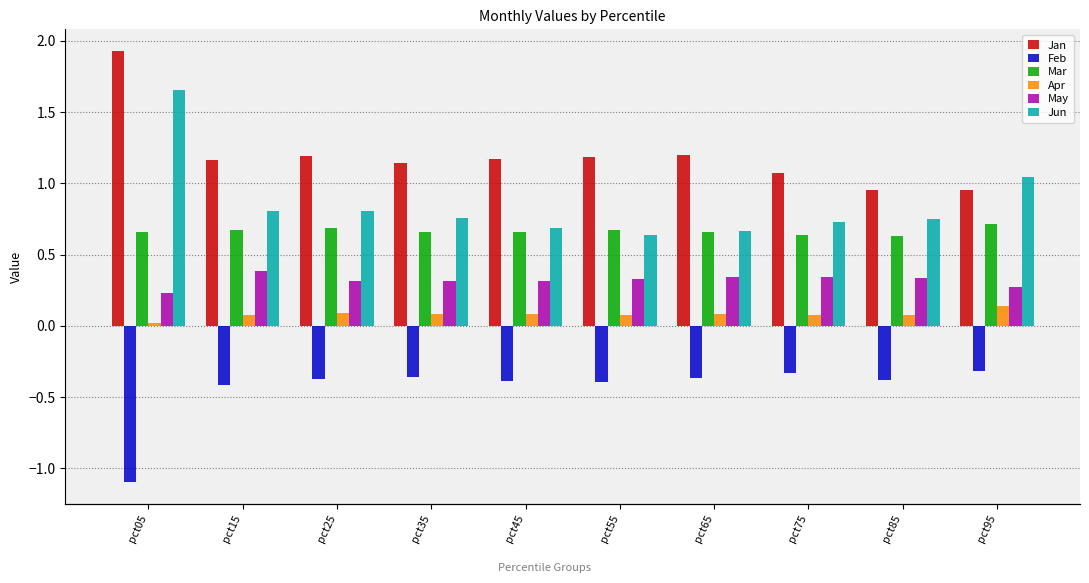

List the series in order of their peak value, highest first.

Jan, Jun, Mar, May, Apr, Feb